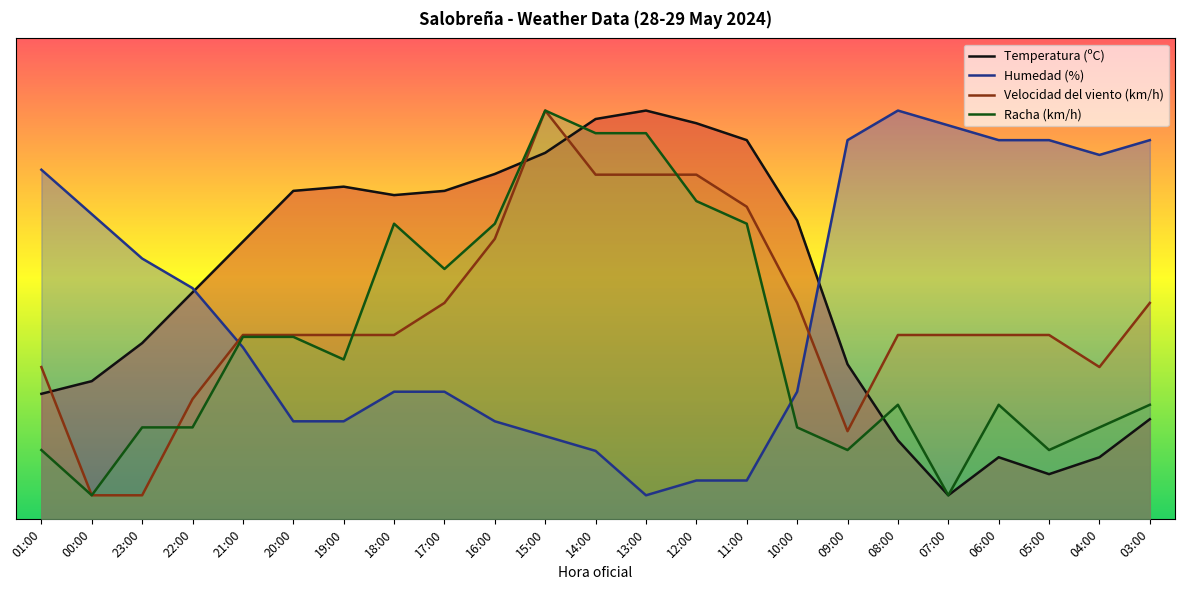

At which label does Humedad (%) first exceed 35?

01:00